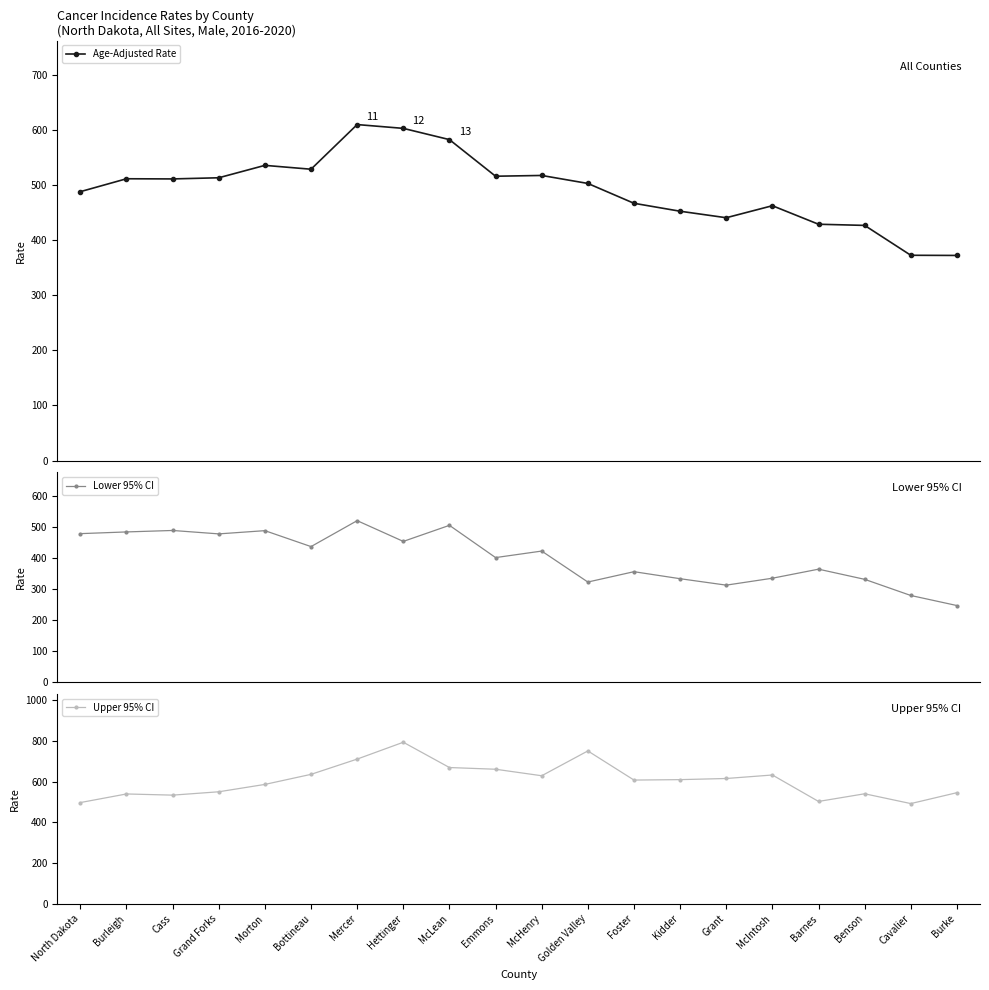

Reading left to right, what are all the values shown in this chart?

Age-Adjusted Rate: North Dakota=487.9	Burleigh=511.3	Cass=511.0	Grand Forks=513.1	Morton=535.6	Bottineau=528.6	Mercer=609.6	Hettinger=602.7	McLean=582.3	Emmons=515.9	McHenry=517.3	Golden Valley=502.8	Foster=466.8	Kidder=452.4	Grant=440.6	McIntosh=462.4	Barnes=428.8	Benson=426.7	Cavalier=372.5	Burke=372.2
Lower 95% CI: North Dakota=478.3	Burleigh=483.8	Cass=488.5	Grand Forks=477.5	Morton=487.9	Bottineau=436.6	Mercer=520.1	Hettinger=453.3	McLean=505.0	Emmons=401.2	McHenry=422.2	Golden Valley=322.5	Foster=355.8	Kidder=333.2	Grant=312.5	McIntosh=334.8	Barnes=363.9	Benson=331.2	Cavalier=279.2	Burke=246.8
Upper 95% CI: North Dakota=497.7	Burleigh=540.0	Cass=534.2	Grand Forks=550.7	Morton=586.9	Bottineau=636.4	Mercer=711.4	Hettinger=794.2	McLean=669.9	Emmons=661.5	McHenry=629.5	Golden Valley=751.5	Foster=608.3	Kidder=610.4	Grant=616.0	McIntosh=633.2	Barnes=503.2	Benson=540.9	Cavalier=492.7	Burke=546.3